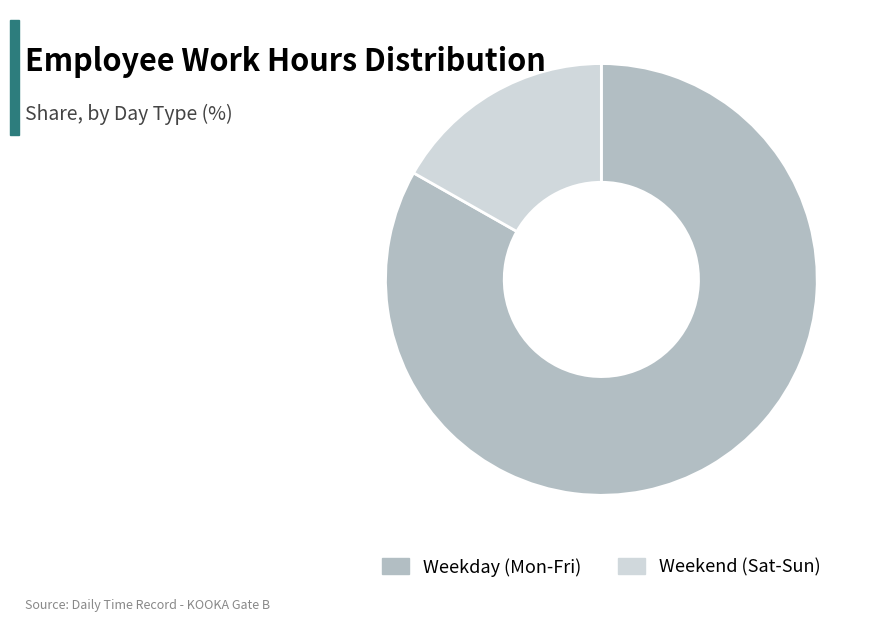

Rank the categories by value from highest to lowest.

Weekday (Mon-Fri), Weekend (Sat-Sun)